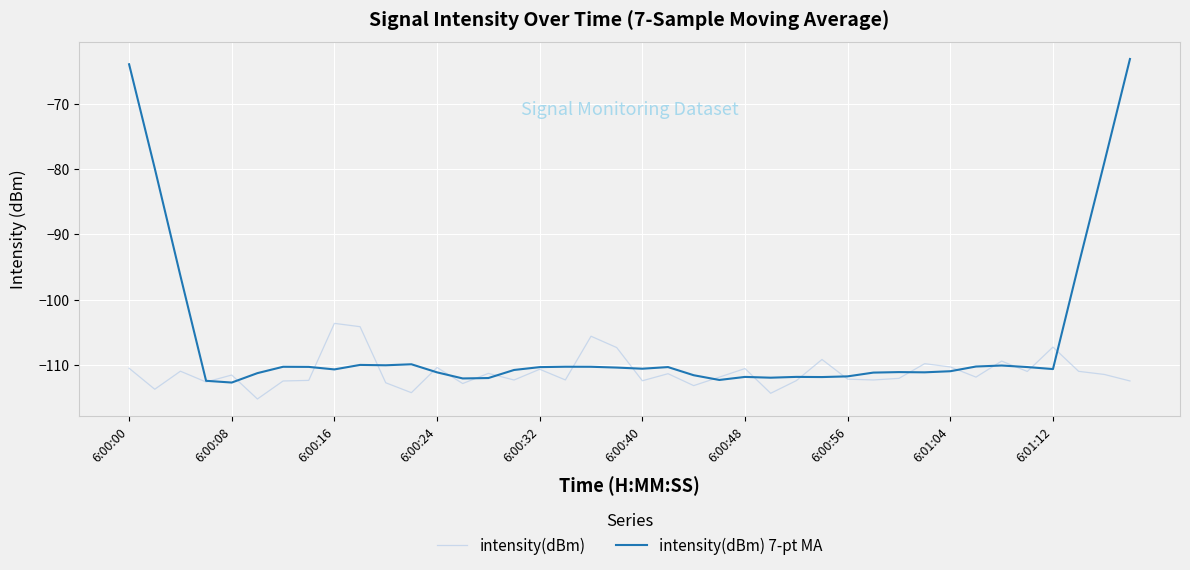

Rank the series by their maximum value, from lowest to highest.

intensity(dBm), intensity(dBm) 7-pt MA